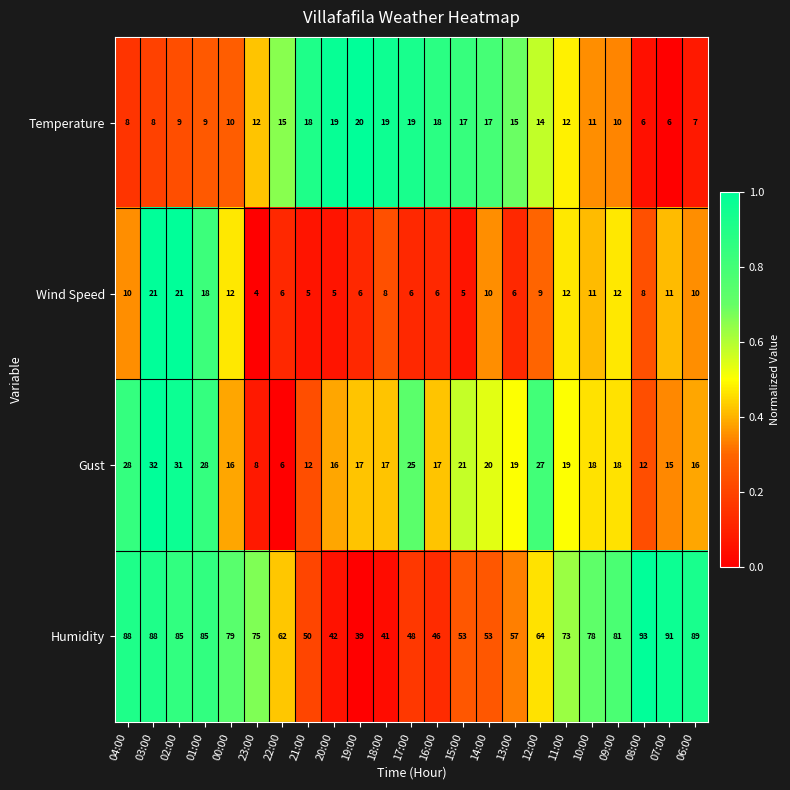

The value of Wind Speed at 13:00 is 3. True or false?

False